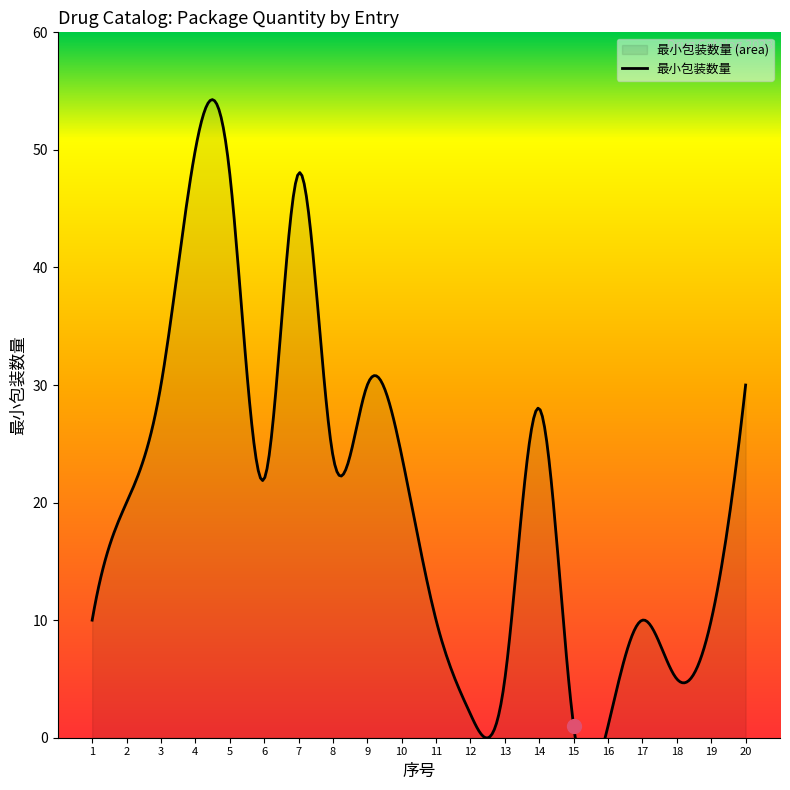

How many data points in 最小包装数量 are above 22?

9